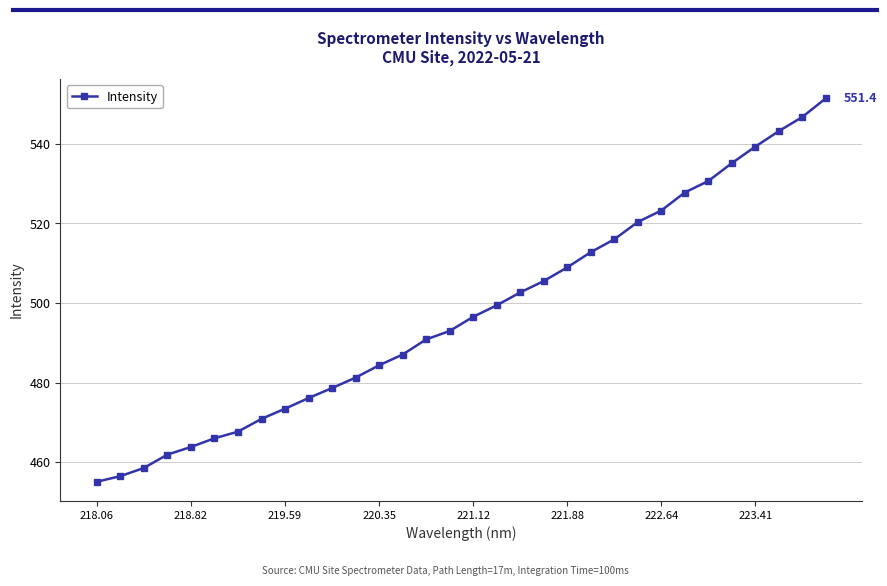

What is the difference between the maximum and second lowest values?

94.9